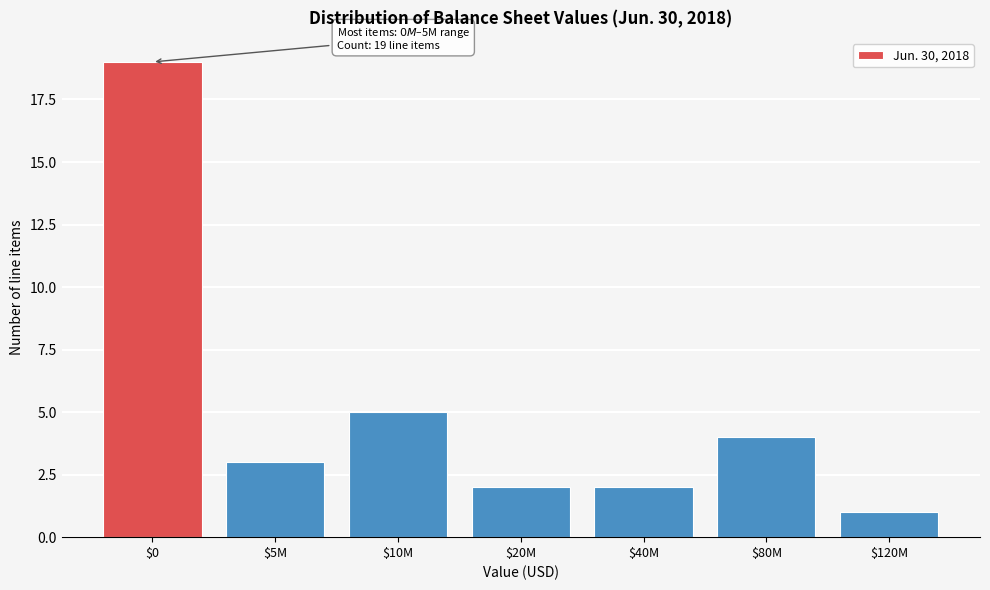

Reading left to right, what are all the values shown in this chart?

19	3	5	2	2	4	1